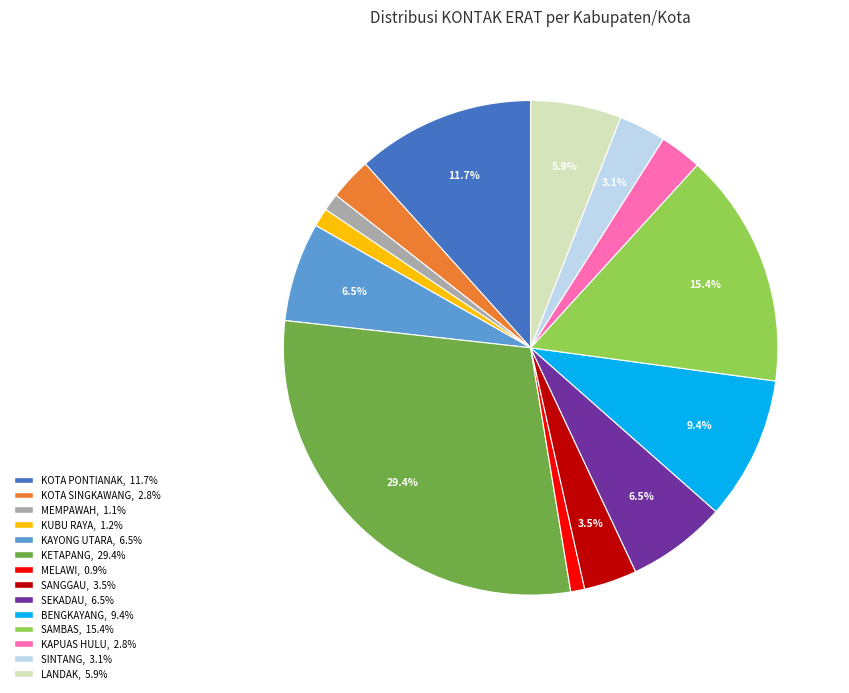

What is the ratio of the value at SAMBAS to the value at KETAPANG?

0.5